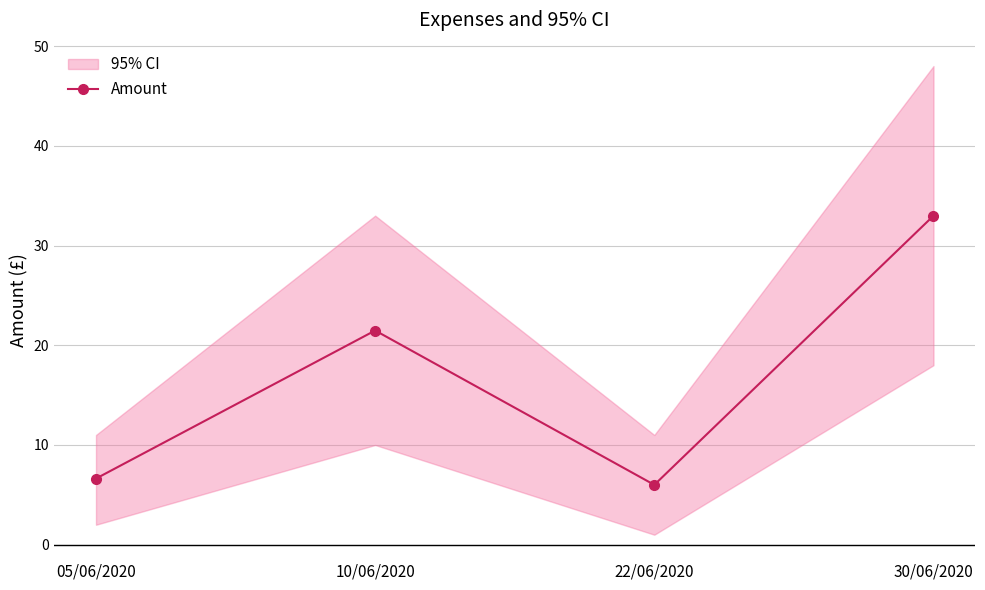

At which label is the value closest to 19?

10/06/2020